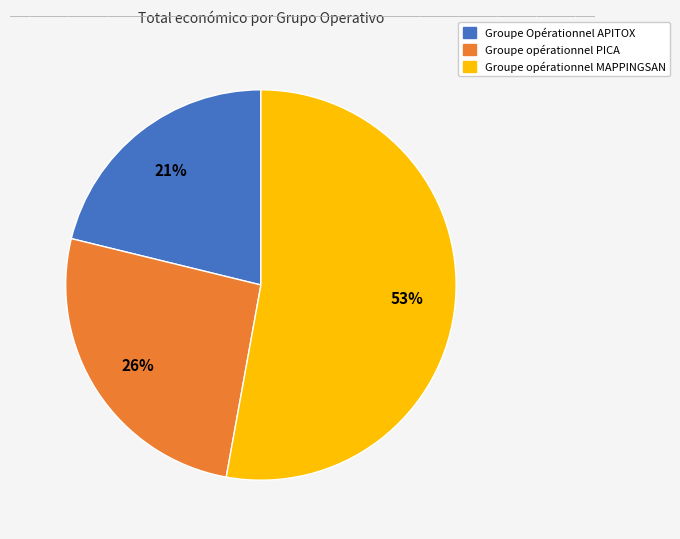

Is the sum of Groupe Opérationnel APITOX and Groupe opérationnel MAPPINGSAN greater than half?

Yes